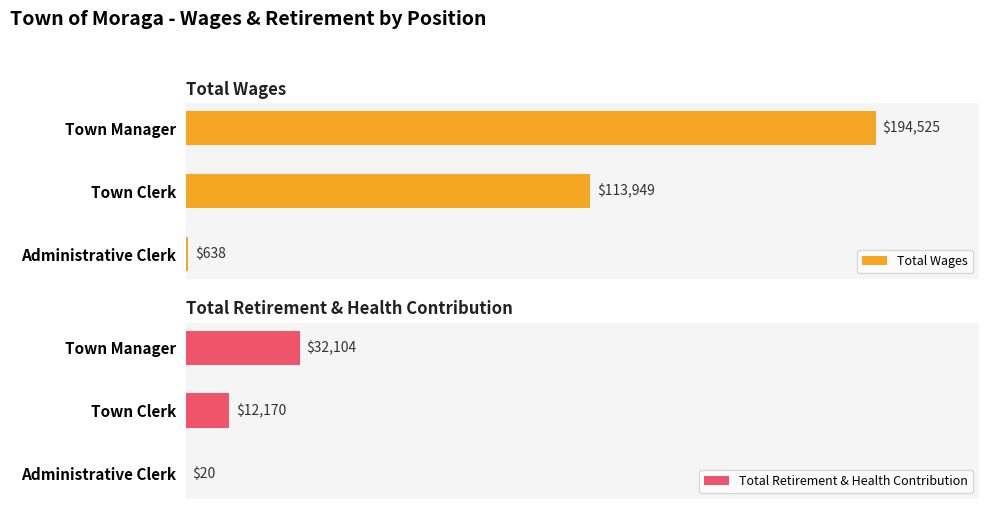

At which label is Total Retirement & Health Contribution closest to 16062?

Town Clerk